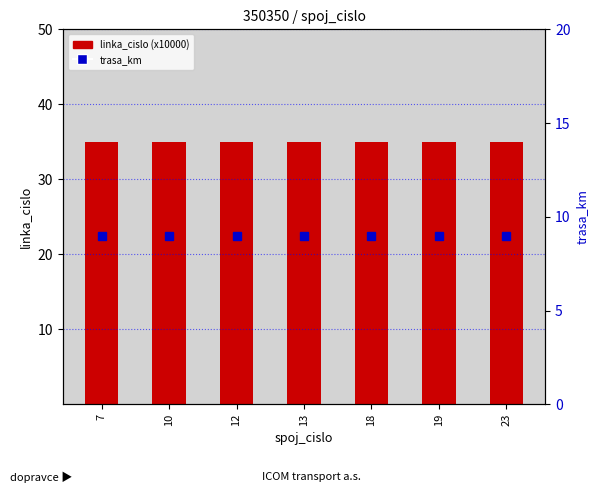

Rank the categories by trasa_km value from highest to lowest.

7, 10, 12, 13, 18, 19, 23